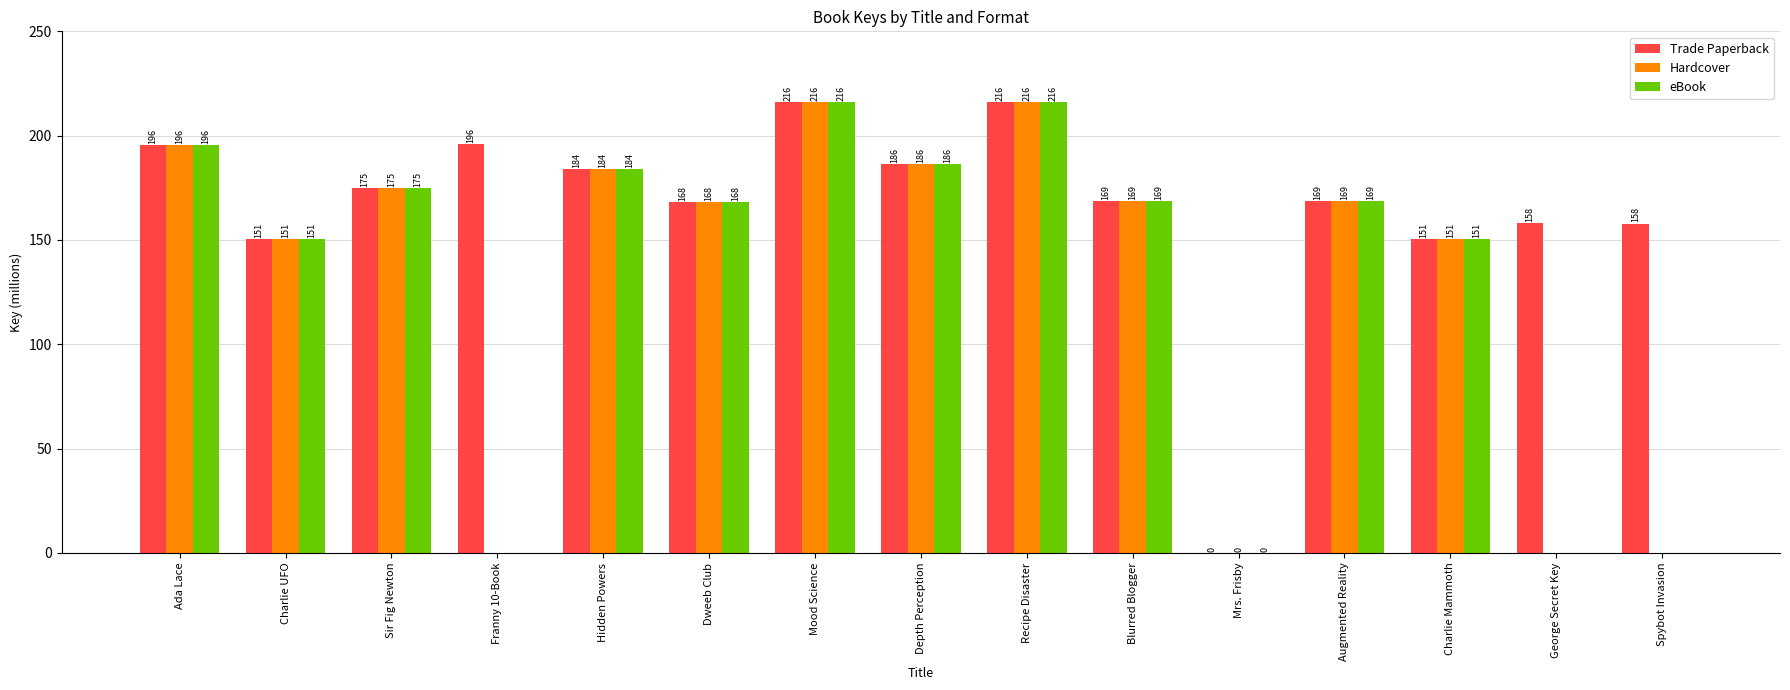

Which series has the largest total across all categories?

Trade Paperback